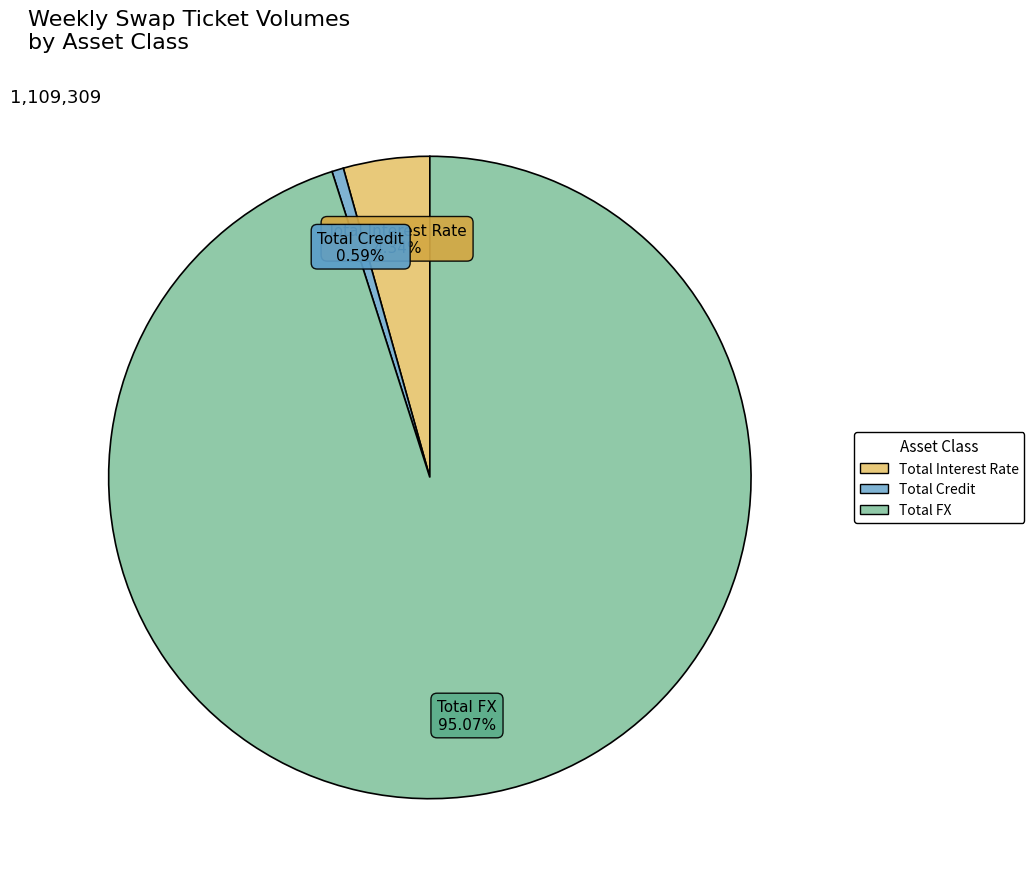

What percentage is NOT represented by Total Credit?

99.4%